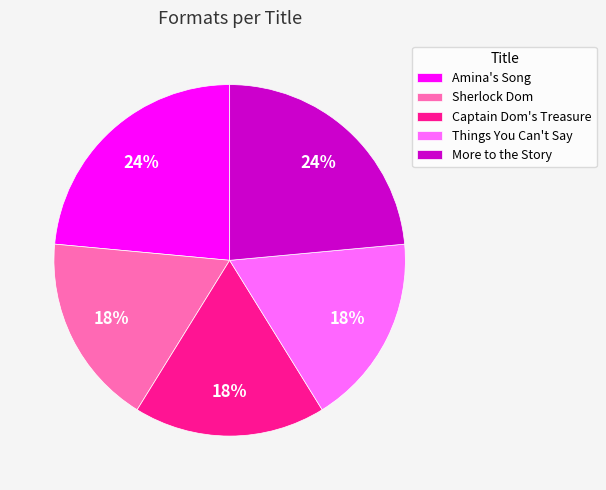

To the nearest percent, what is the difference between the More to the Story and Captain Dom's Treasure slice percentages?

6%